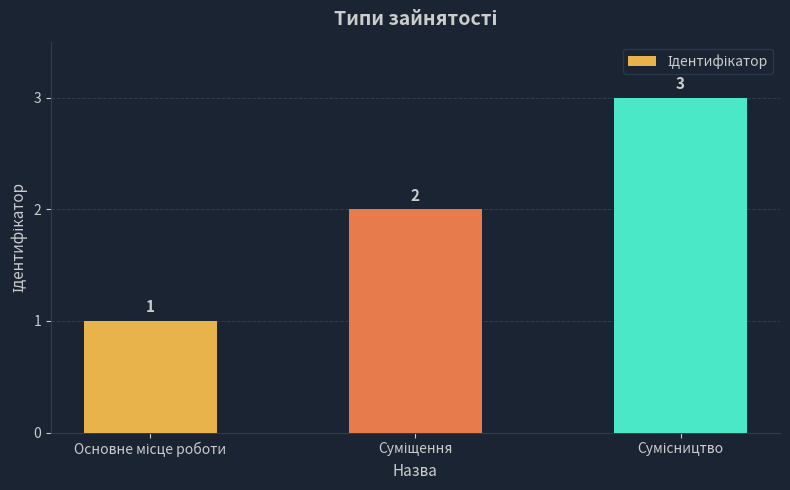

What is the sum of all values?

6